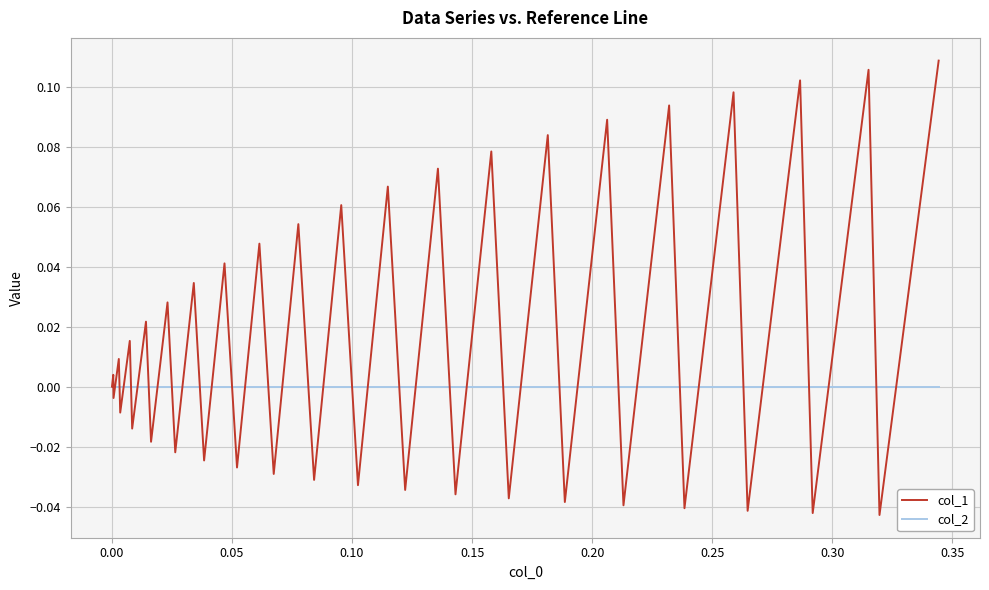

Which series has the widest spread of values?

col_1